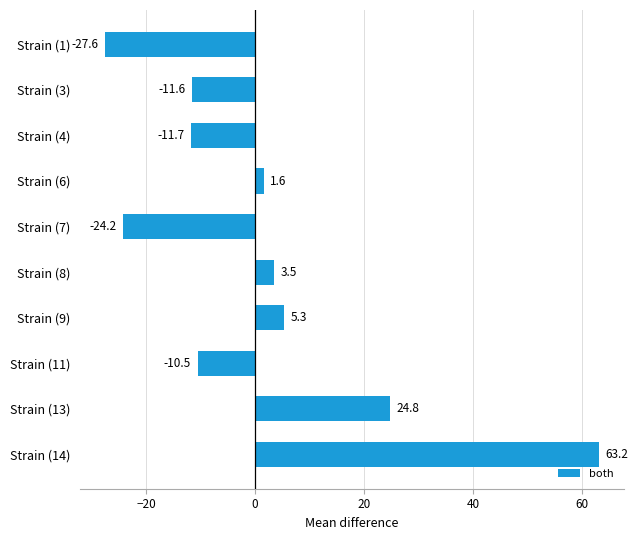

The value at Strain (13) is 24.8. True or false?

True